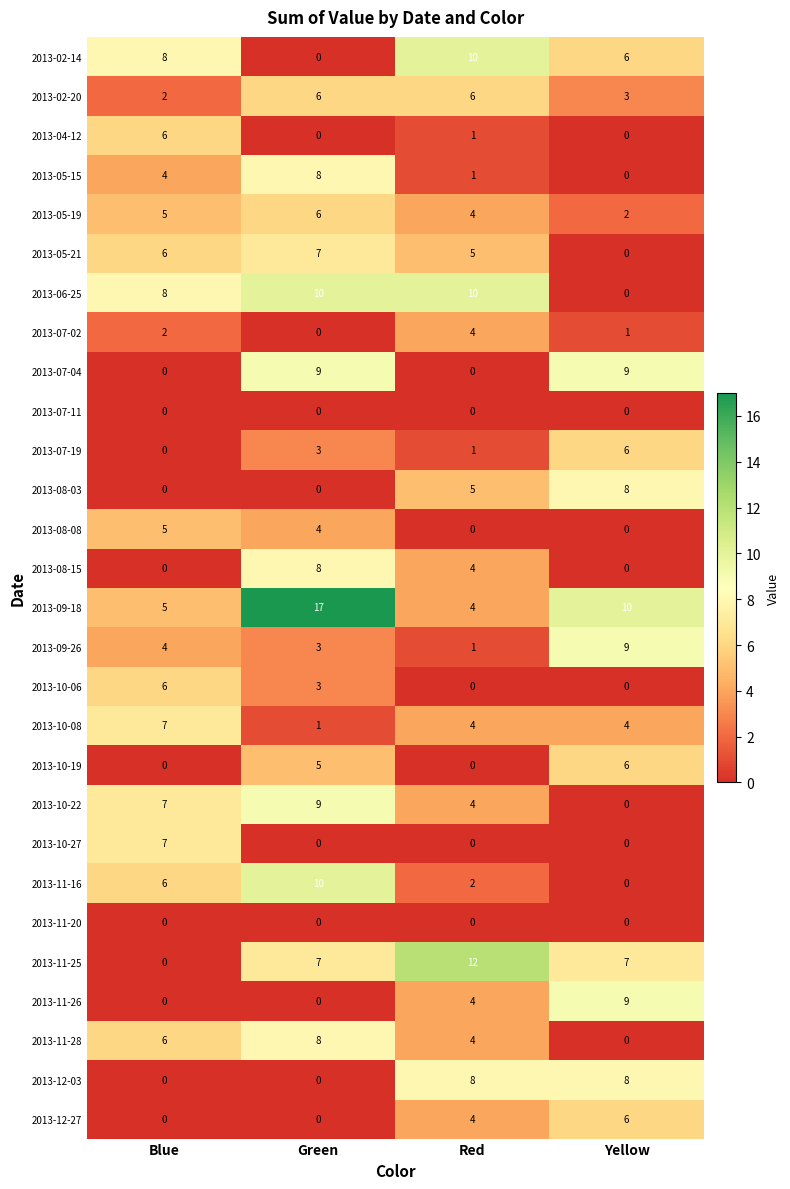

The value of 2013-10-06 at Yellow is 0. True or false?

True